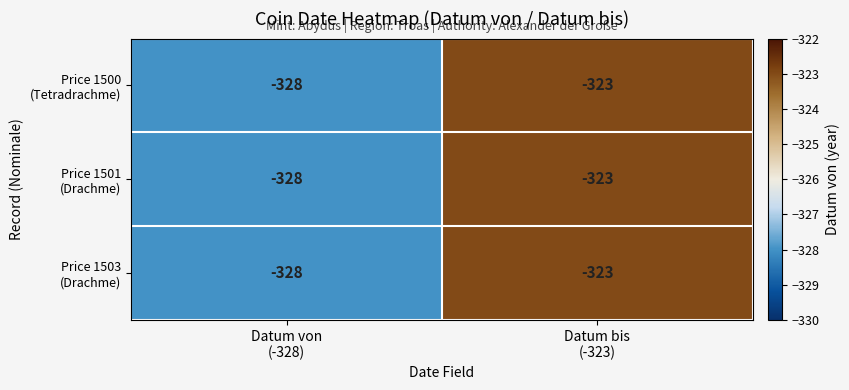

What is the smallest value displayed?

-328